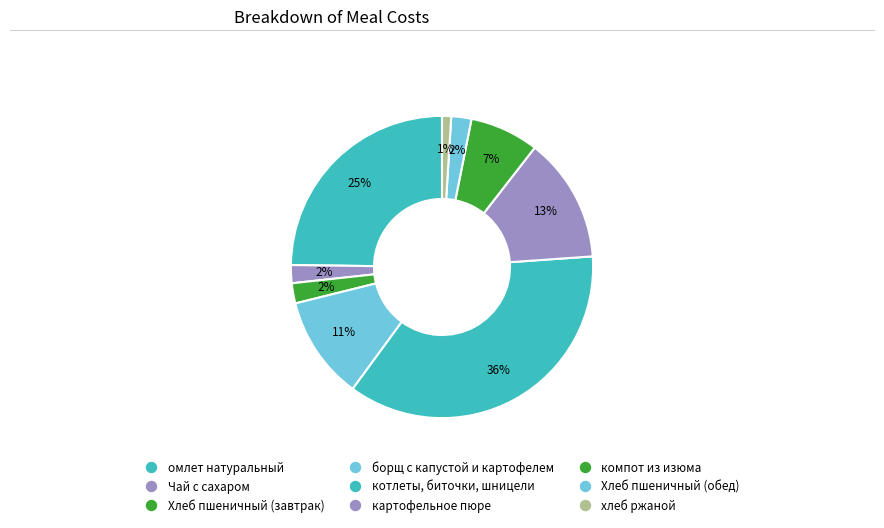

Combined, what portion of the pie is хлеб ржаной and Чай с сахаром?

2.9%